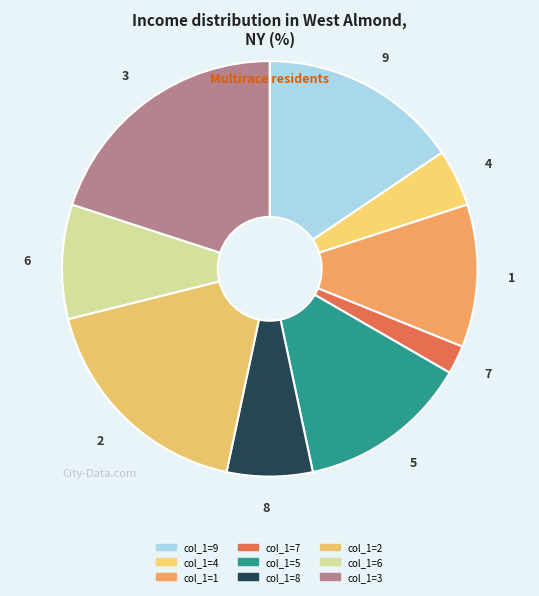

Is there any slice that represents more than half of the pie?

No